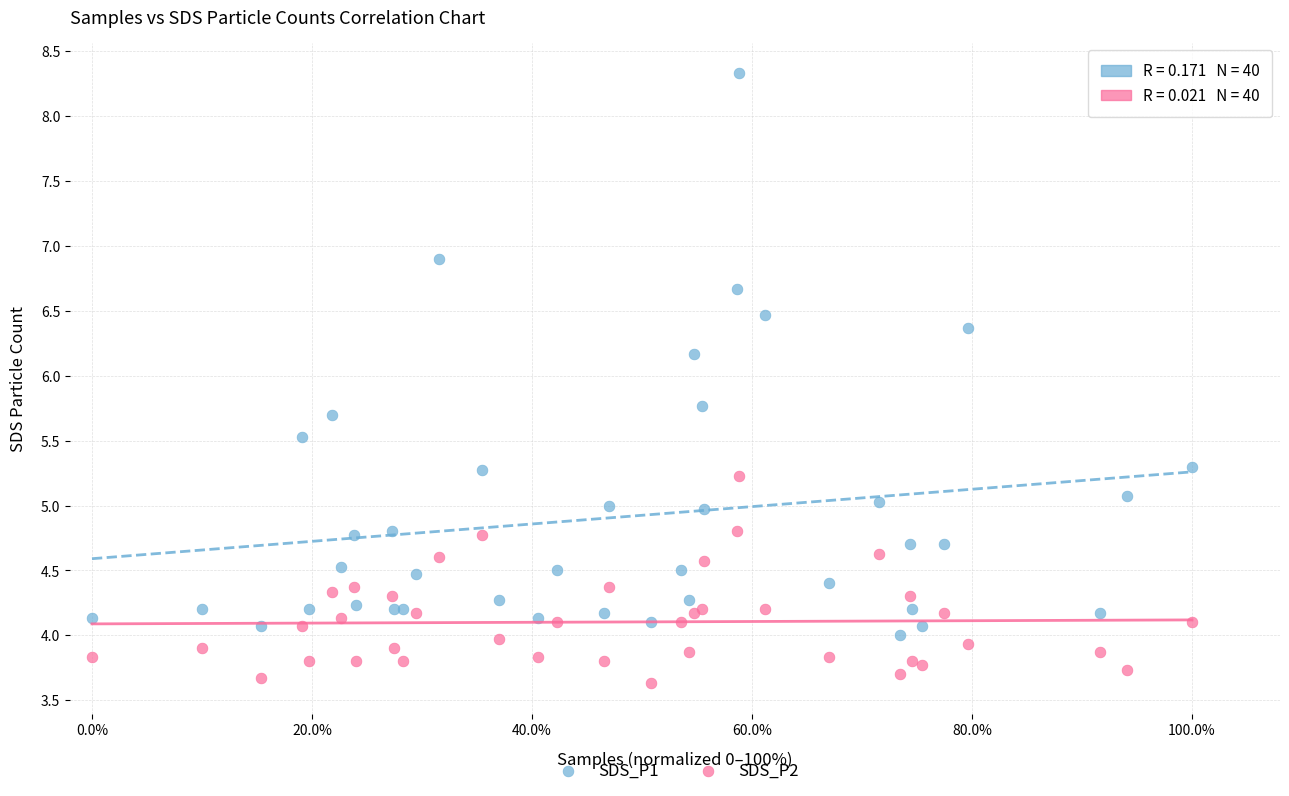

Which series reaches the minimum Y coordinate?

SDS_P2